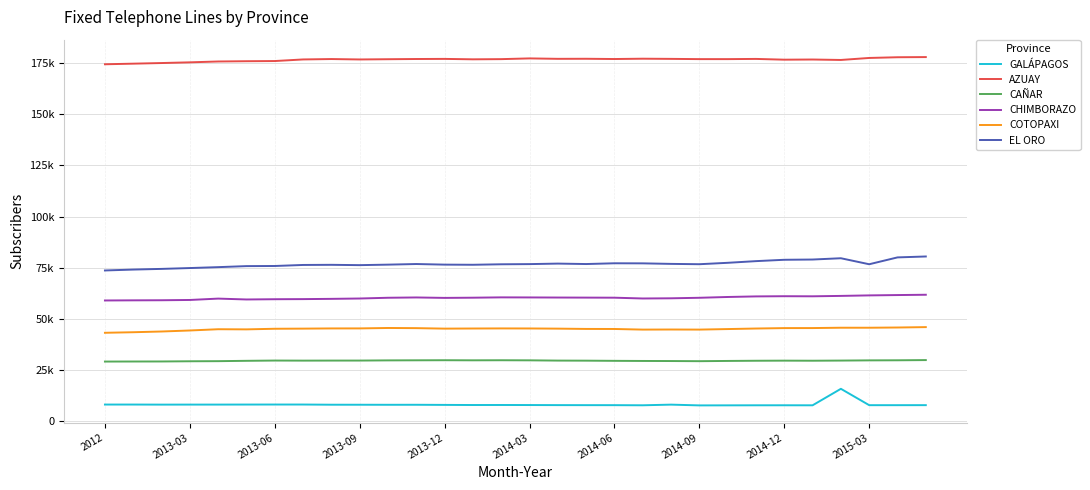

Reading left to right, transcribe all the data shown in this chart.

GALÁPAGOS: 8260	8258	8222	8235	8240	8257	8269	8267	8178	8166	8144	8151	8089	8031	8044	8020	7982	7965	7960	7900	8218	7846	7870	7896	7905	7891	15940	7951	7951	7967
AZUAY: 174301	174599	174904	175245	175659	175792	175876	176657	176851	176651	176766	176872	176924	176718	176806	177163	176956	176986	176863	177018	176934	176815	176812	176913	176543	176623	176404	177384	177730	177809
CAÑAR: 29234	29262	29281	29377	29432	29597	29727	29690	29713	29720	29811	29850	29888	29842	29878	29833	29708	29673	29588	29528	29493	29422	29539	29632	29681	29645	29717	29816	29859	29956
CHIMBORAZO: 59044	59109	59155	59292	59957	59533	59655	59708	59833	60003	60369	60515	60305	60400	60560	60526	60477	60439	60402	60015	60105	60359	60747	61028	61122	61079	61274	61523	61686	61837
COTOPAXI: 43278	43549	43904	44400	45014	44944	45240	45305	45403	45414	45622	45543	45308	45364	45408	45385	45302	45158	45134	44832	44876	44835	45093	45357	45562	45580	45748	45743	45854	46043
EL ORO: 73686	74126	74451	74870	75307	75809	75872	76374	76442	76284	76530	76830	76535	76465	76703	76789	77039	76823	77193	77156	76896	76737	77423	78239	78901	79023	79651	76721	80064	80510